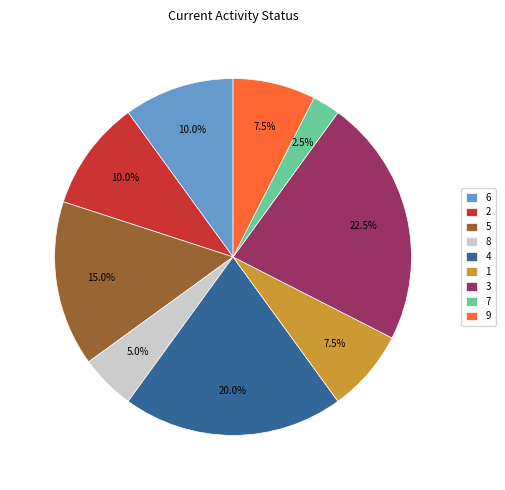

What percentage is NOT represented by 6?

90.0%